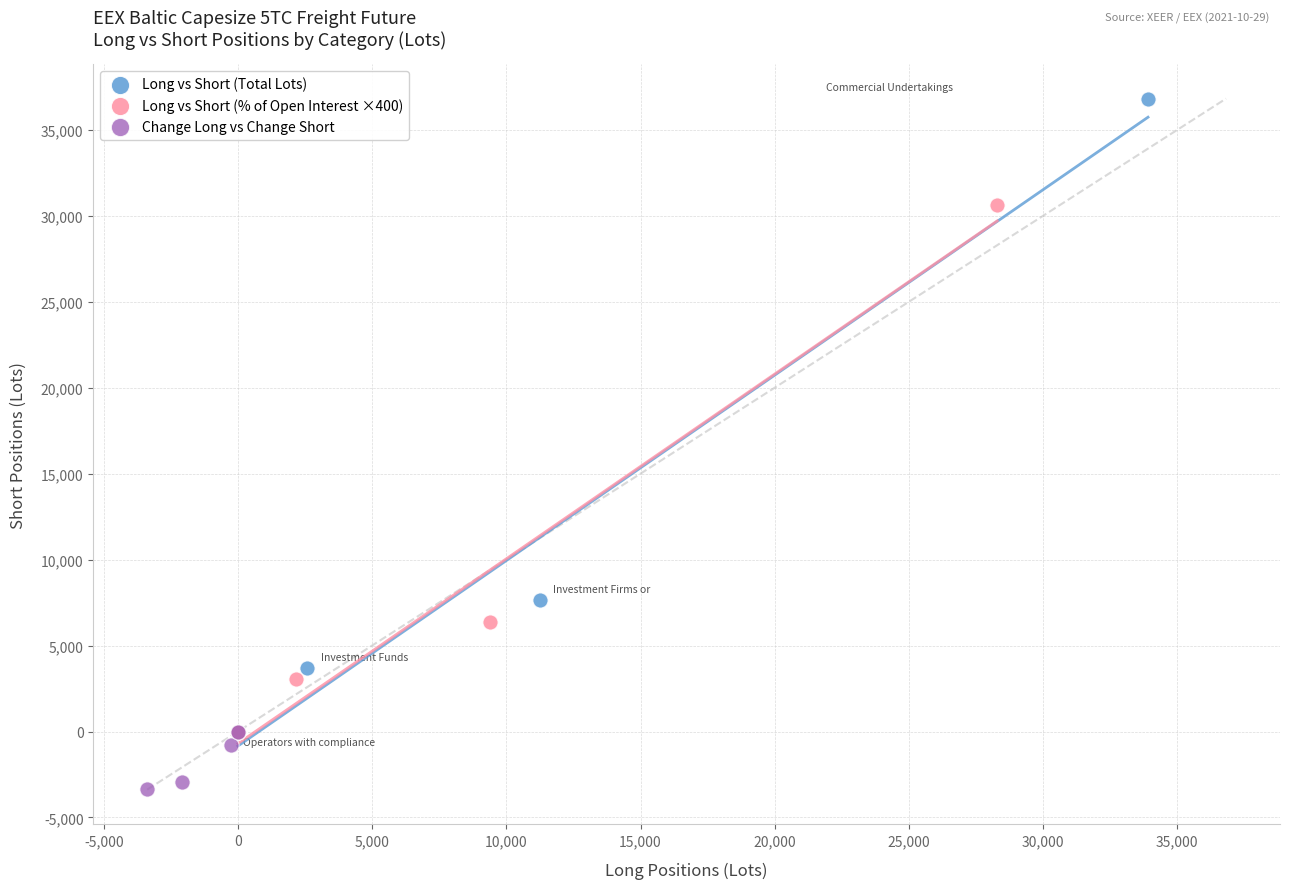

Which series reaches the minimum Y coordinate?

Change Long vs Change Short